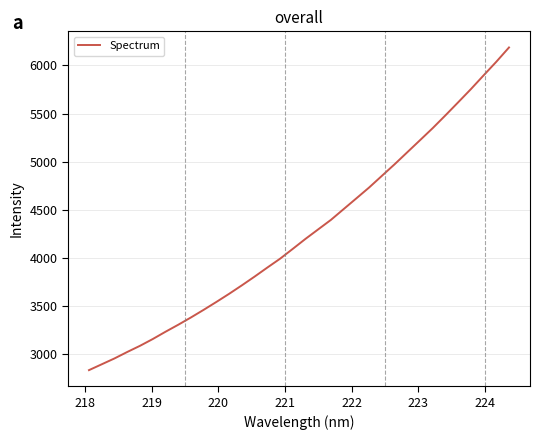

Reading left to right, list all the values displayed in this chart.

2837.4	2898.1	2958.8	3025.8	3089.7	3159.9	3235.5	3308.2	3384.1	3463.4	3545.3	3629.6	3717.6	3808.3	3902.0	3993.8	4096.2	4200.1	4298.8	4397.4	4509.4	4621.0	4733.2	4853.9	4974.0	5099.2	5224.1	5349.7	5482.2	5617.4	5754.0	5896.8	6038.1	6186.8